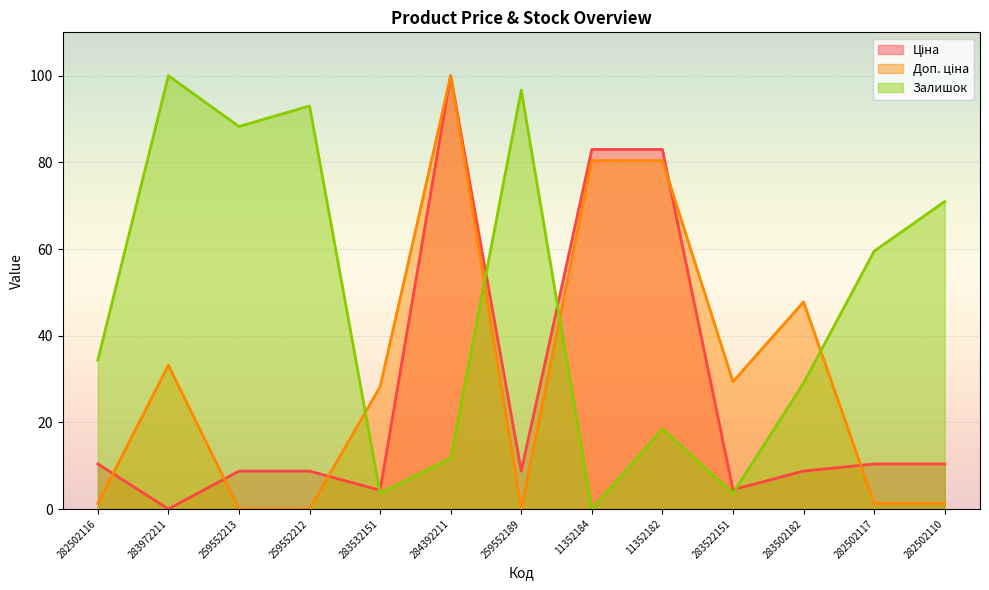

Which has a higher value, 282502116 or 283522151?

282502116